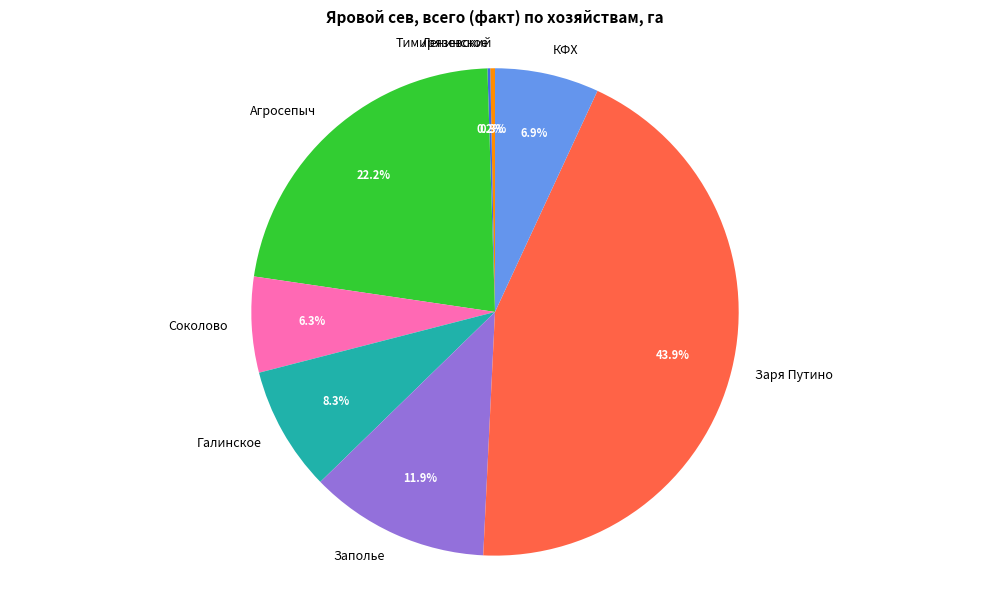

Which category has the biggest portion of the pie?

Заря Путино